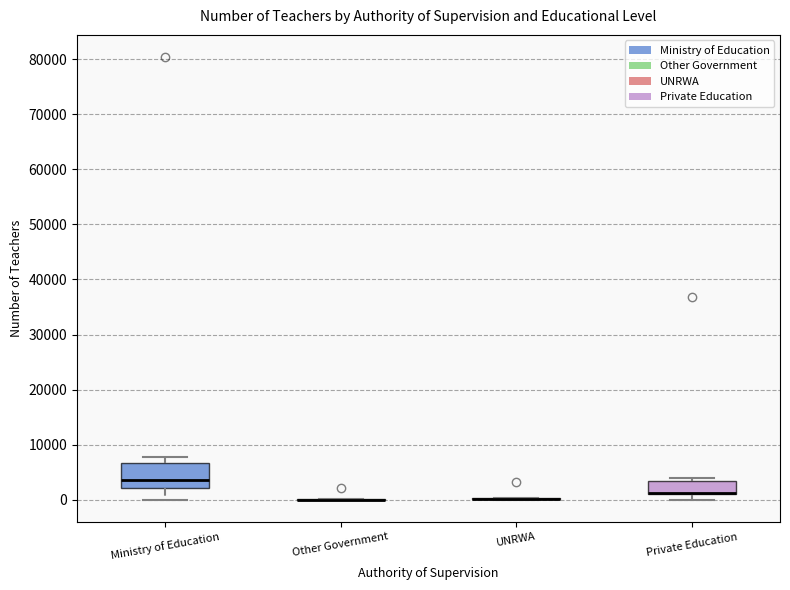

Comparing the boxes themselves (not the whiskers), which one is the tallest?

Ministry of Education